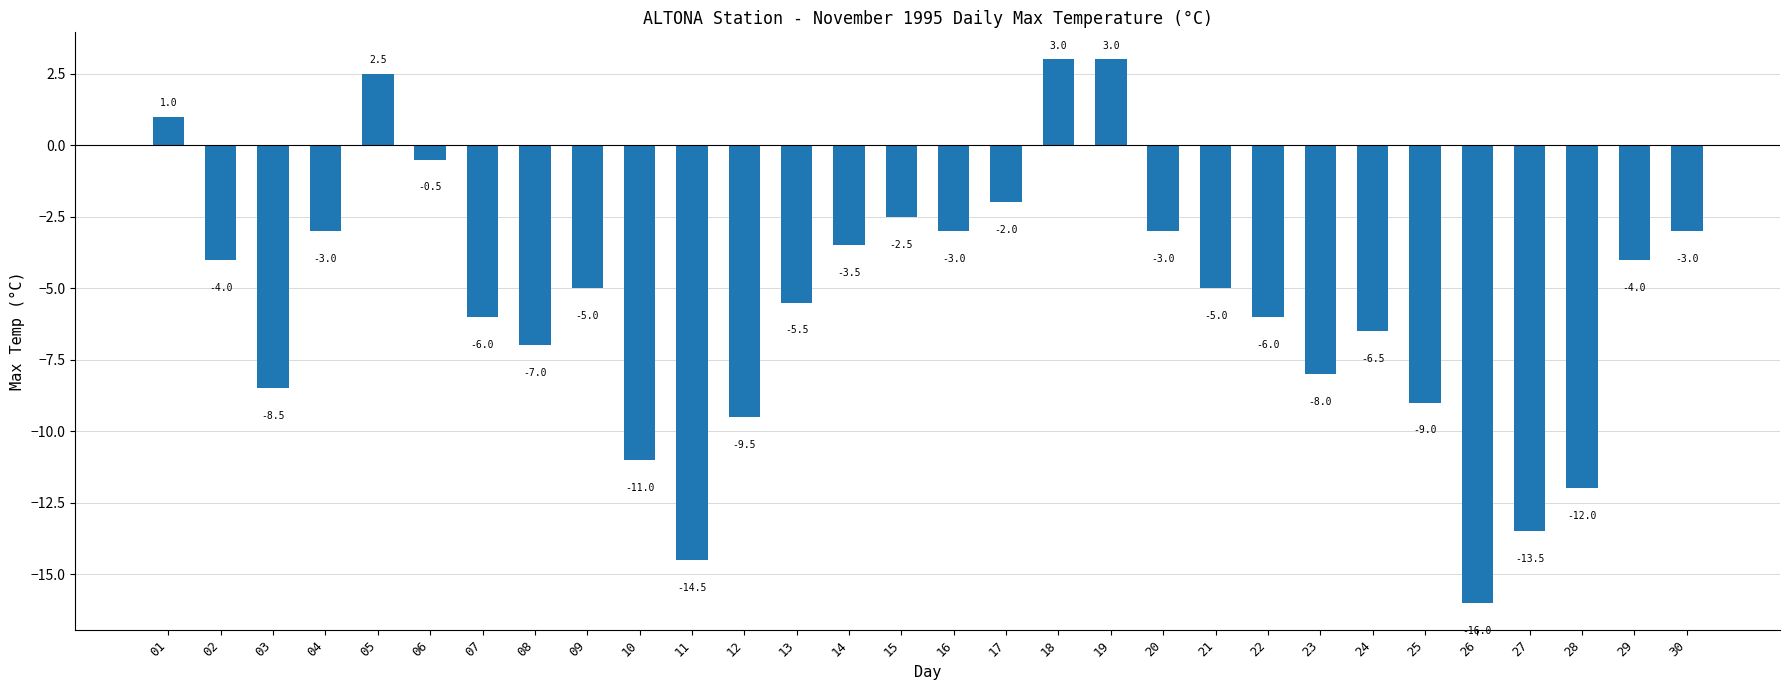

Which label corresponds to the smallest value in the chart?

26